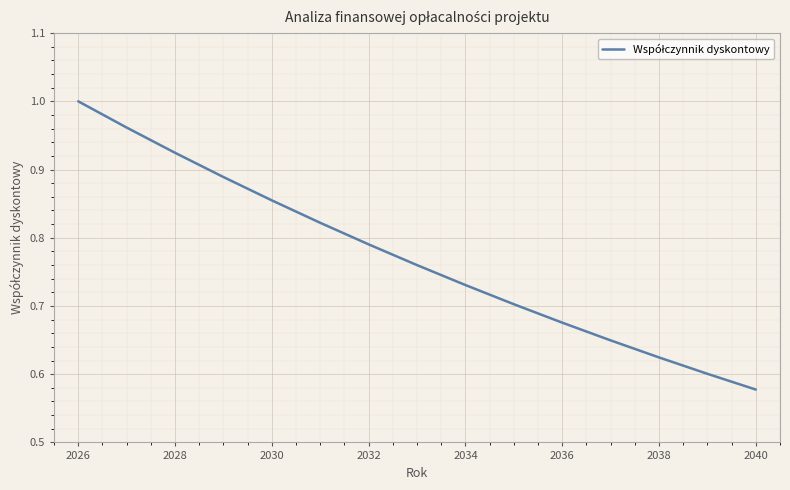

What is the difference between the maximum and minimum values?

0.4